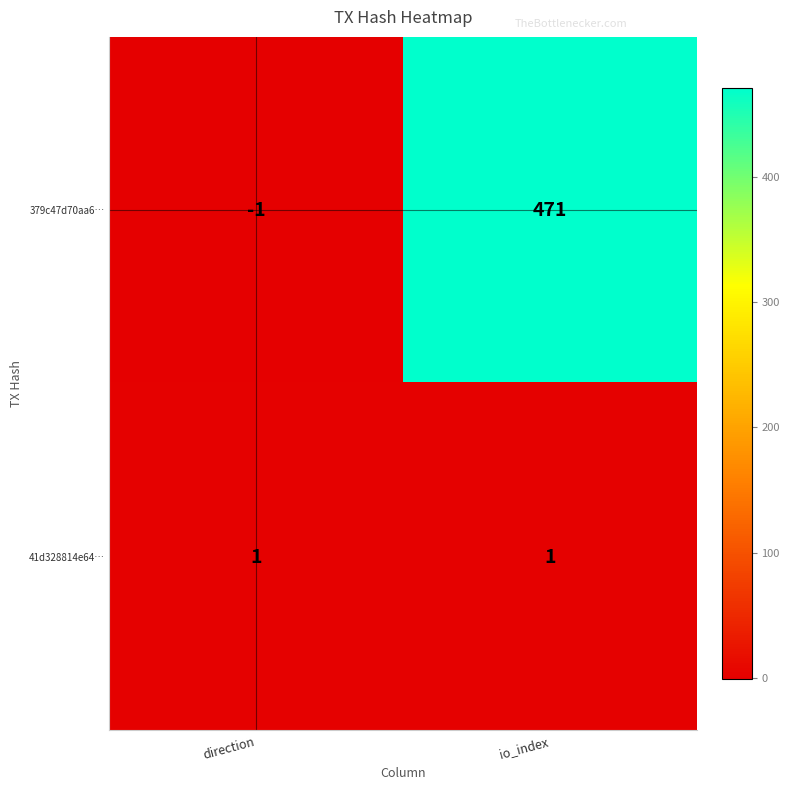

At how many categories does at least one series exceed 79?

1